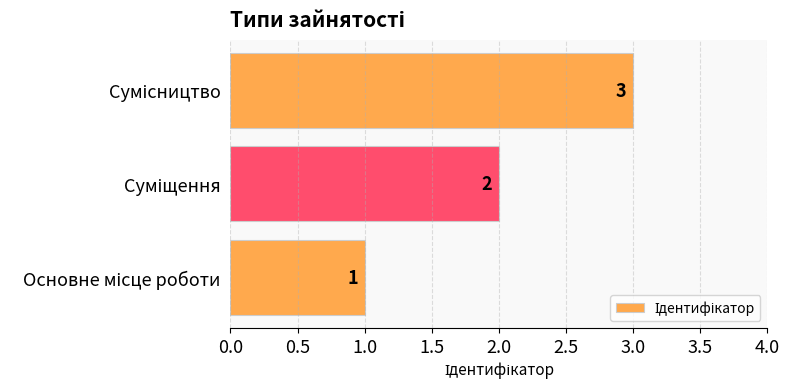

What is the maximum value shown in the chart?

3